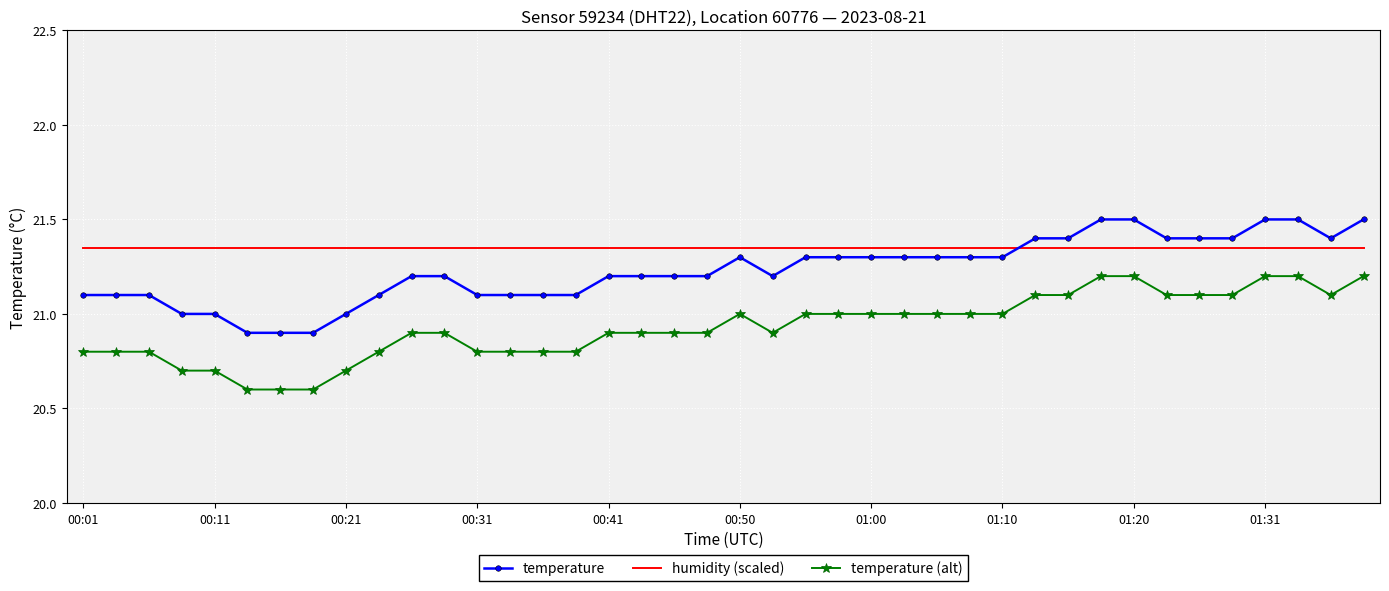

True or false: temperature (alt) and humidity (scaled) cross at least once.

False